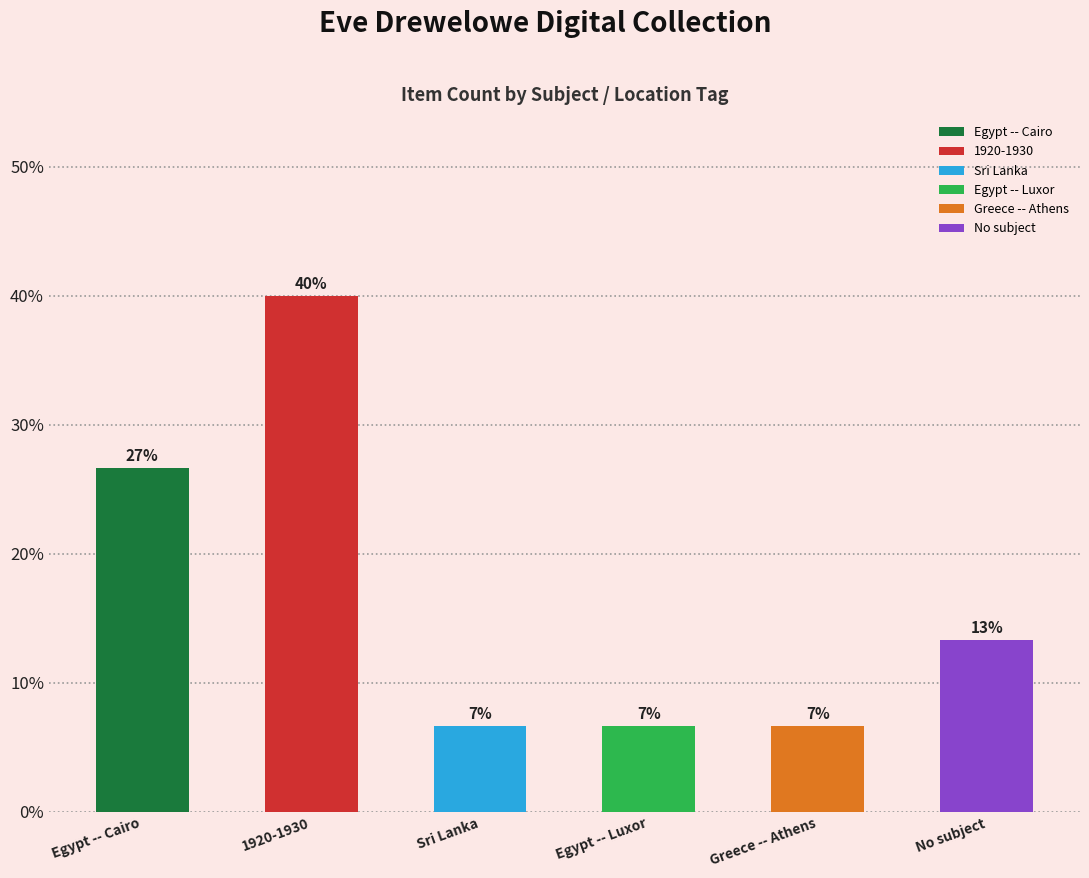

Reading left to right, what are all the values shown in this chart?

Egypt -- Cairo=26.7	1920-1930=40.0	Sri Lanka=6.7	Egypt -- Luxor=6.7	Greece -- Athens=6.7	No subject=13.3